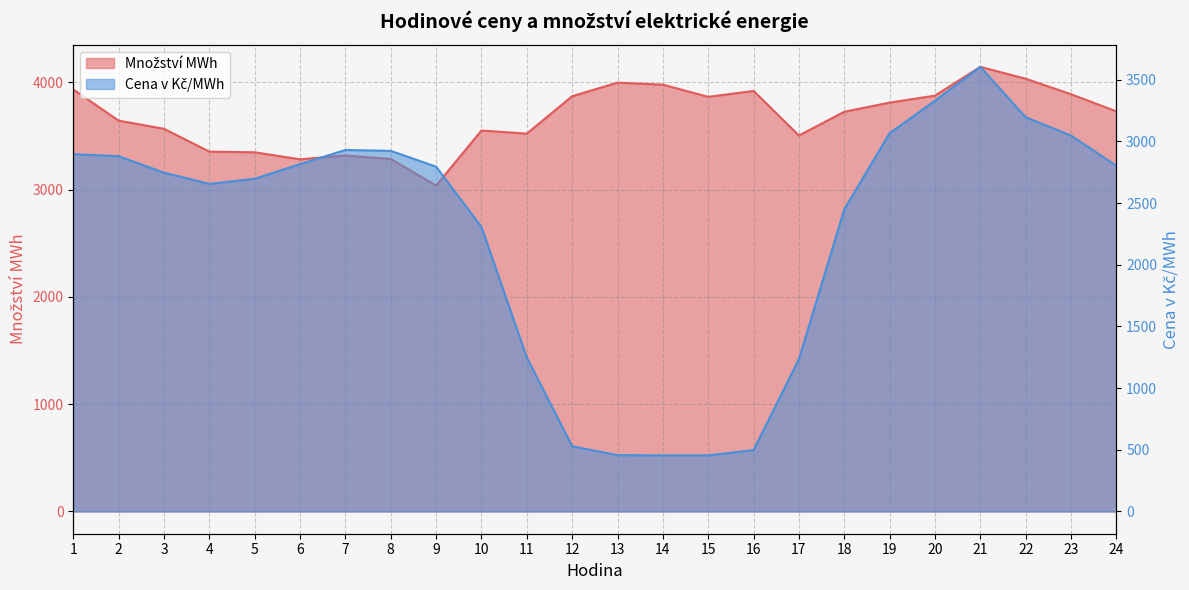

What is the value of the Cena v Kč/MWh point at the 6th from the left?

2815.6